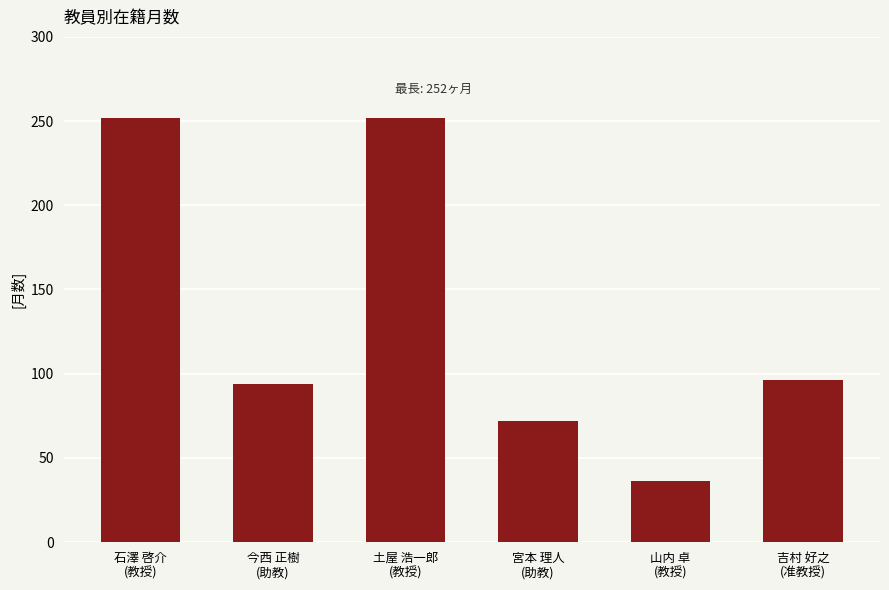

What is the label of the 3rd bar from the right?

宮本 理人
(助教)